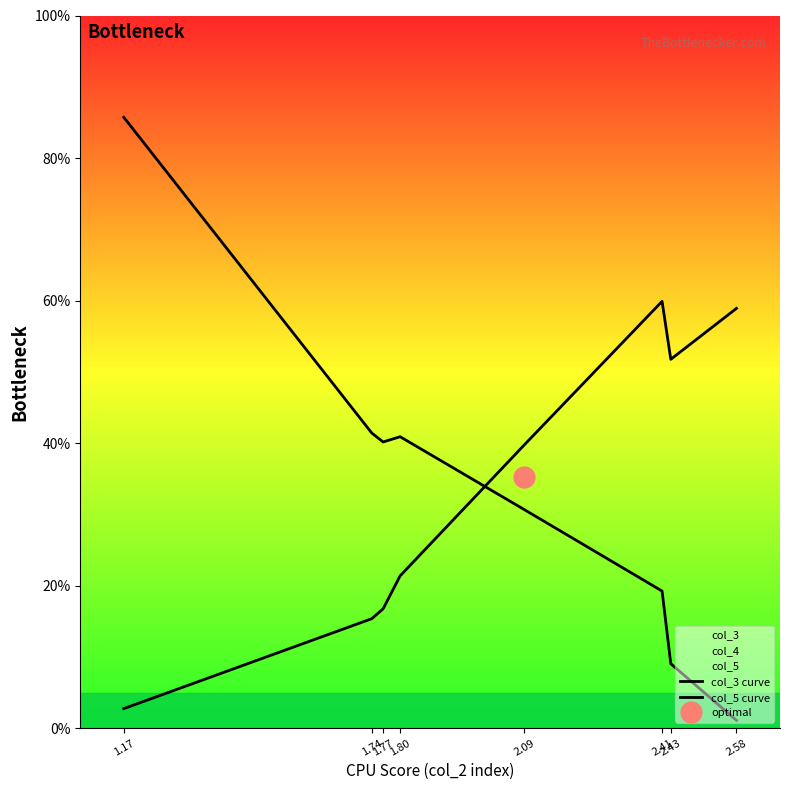

Where does the col_5 curve series first go above 39?

2.09